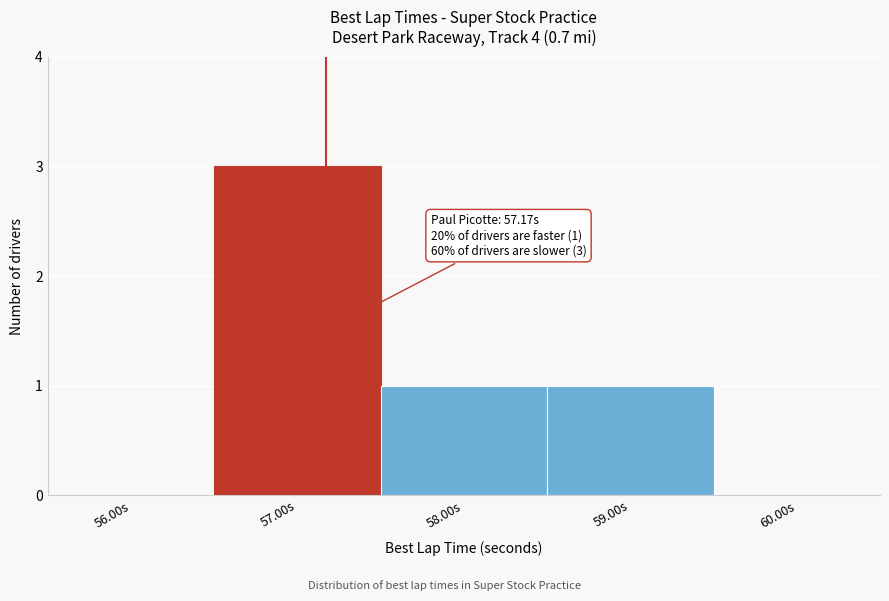

Over which range of the x-axis is the bar tallest?

56.5 to 57.5